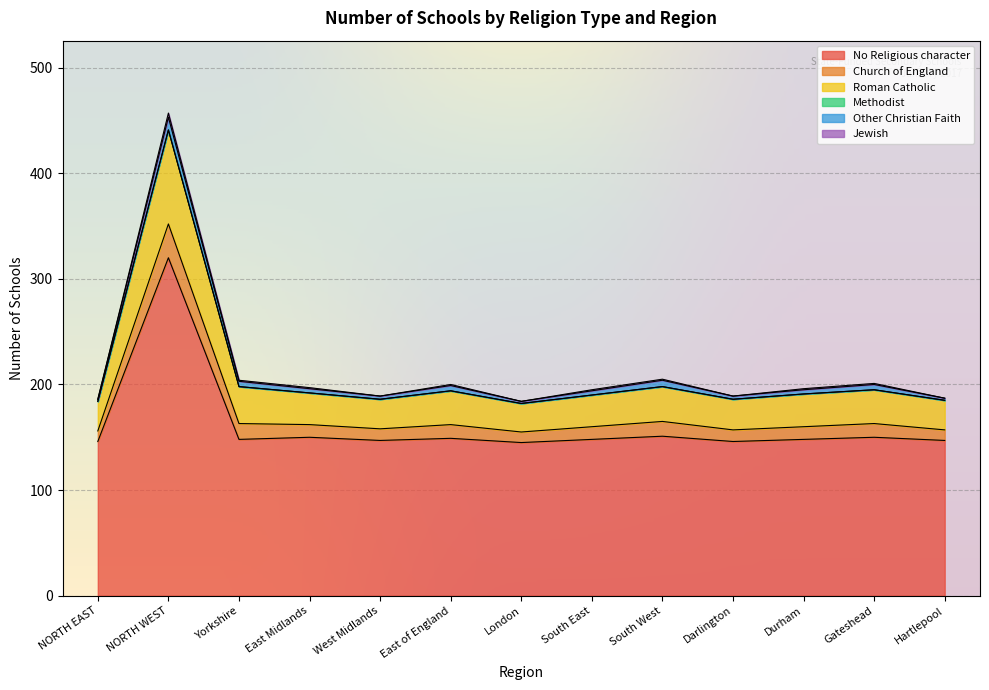

At which category is the sum across all series the highest?

NORTH WEST